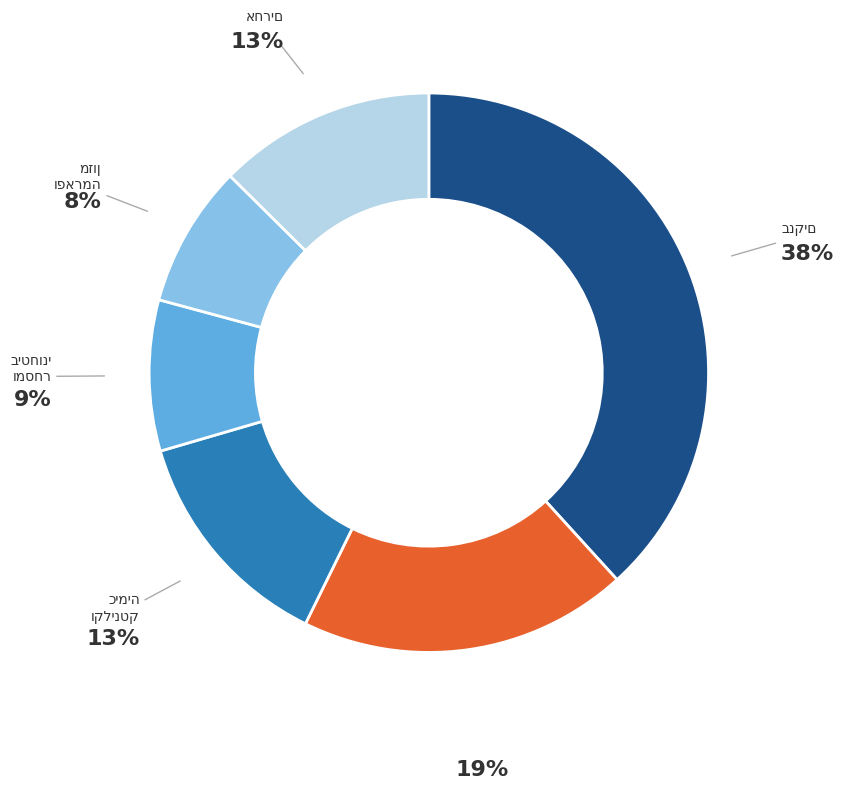

To the nearest percent, what is the difference between the largest and smallest slice percentages?

30%